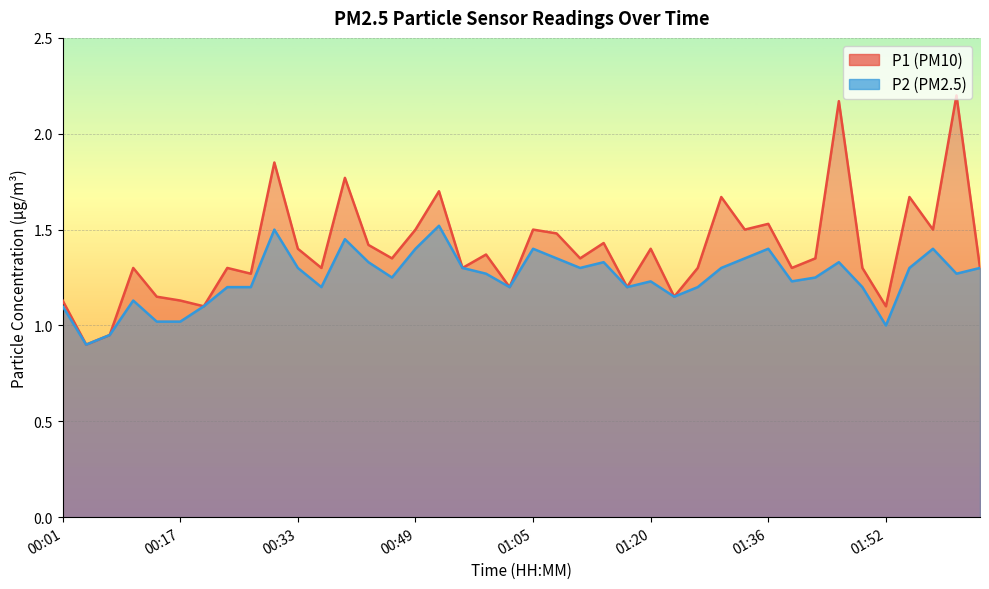

What is the average value of the P2 series?

1.2